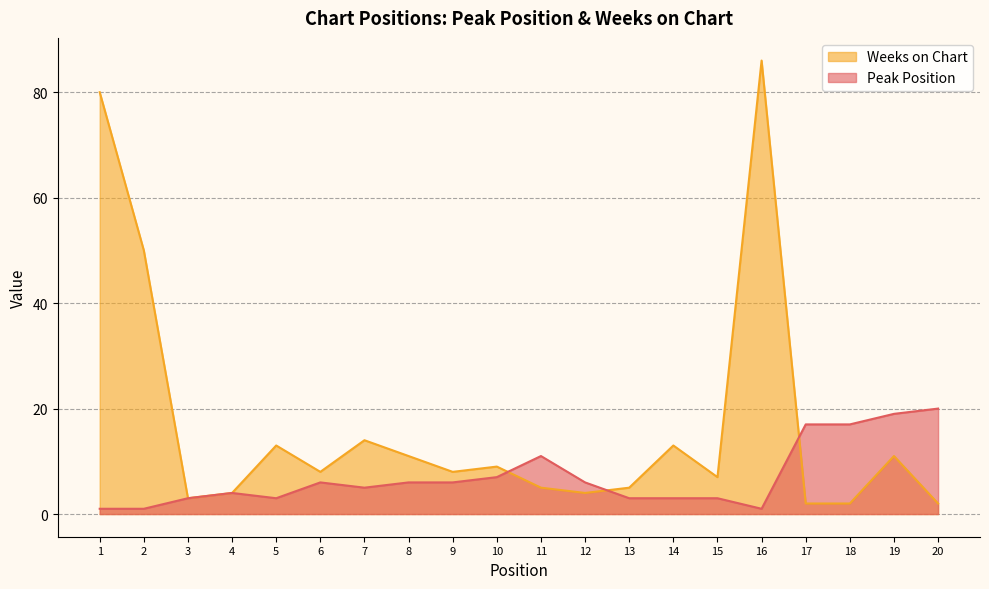

At which label is Peak Position closest to 10?

11